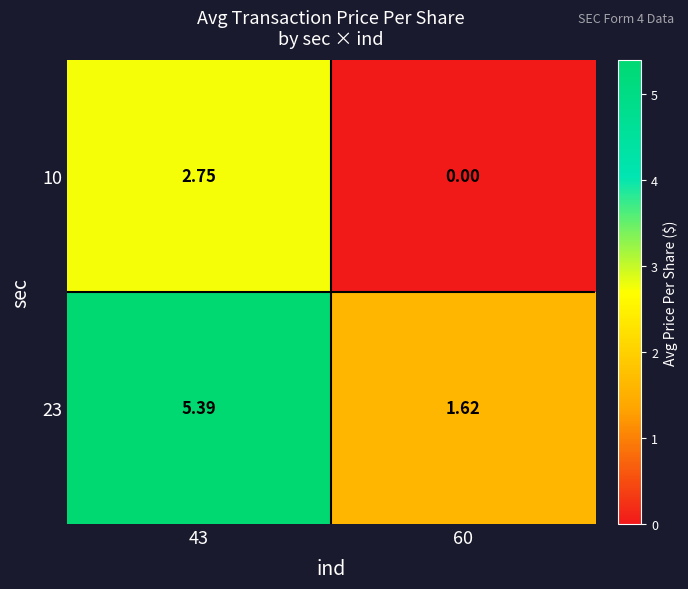

Is the value of 23 at 60 greater than the value of 10 at 43?

No